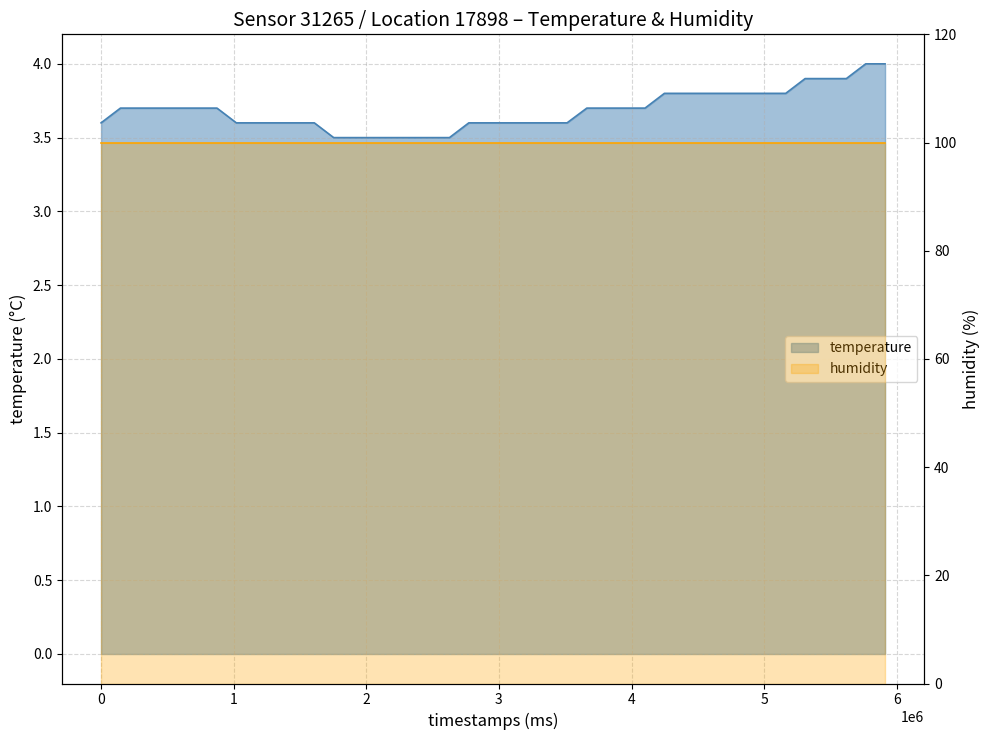

True or false: humidity and temperature intersect in this chart.

False